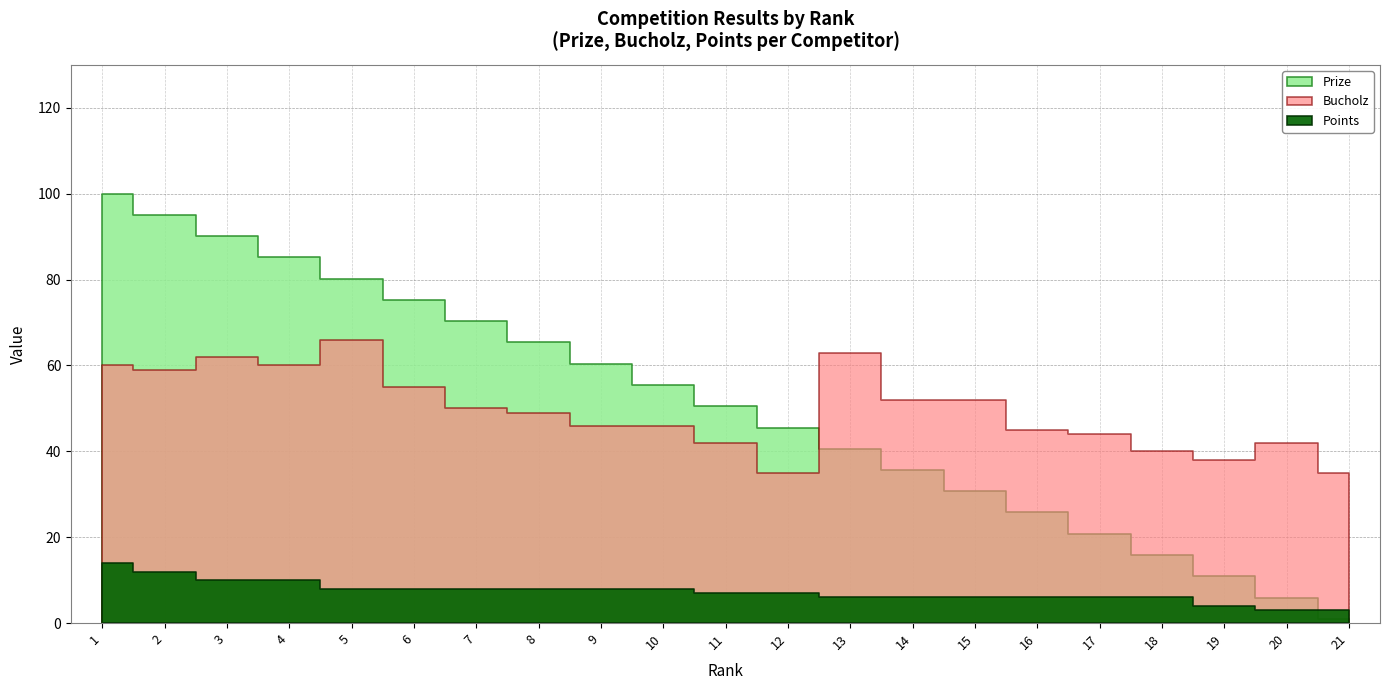

Count the number of data series in this chart.

3